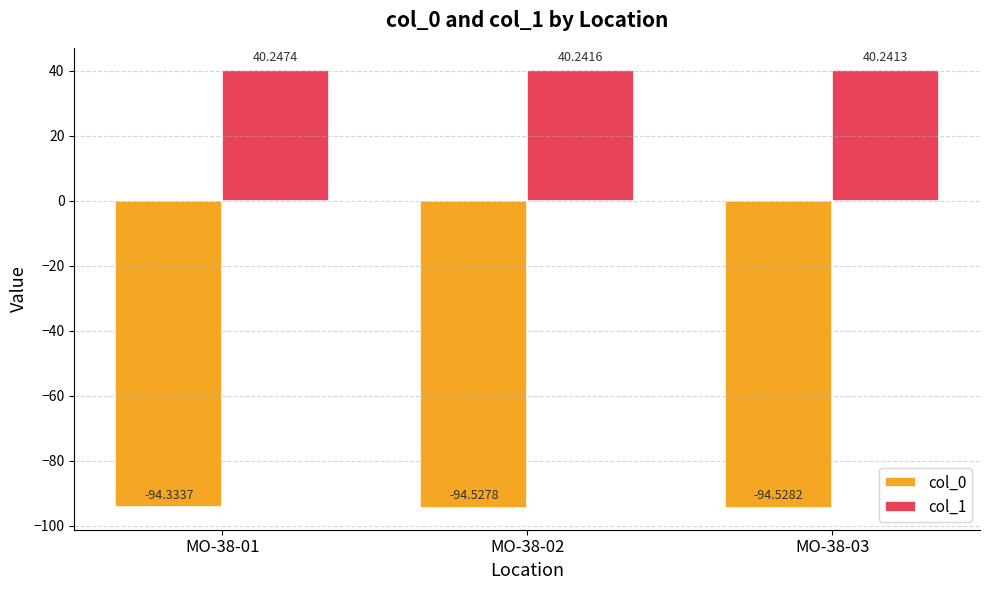

What are all the series names shown in the legend?

col_0, col_1